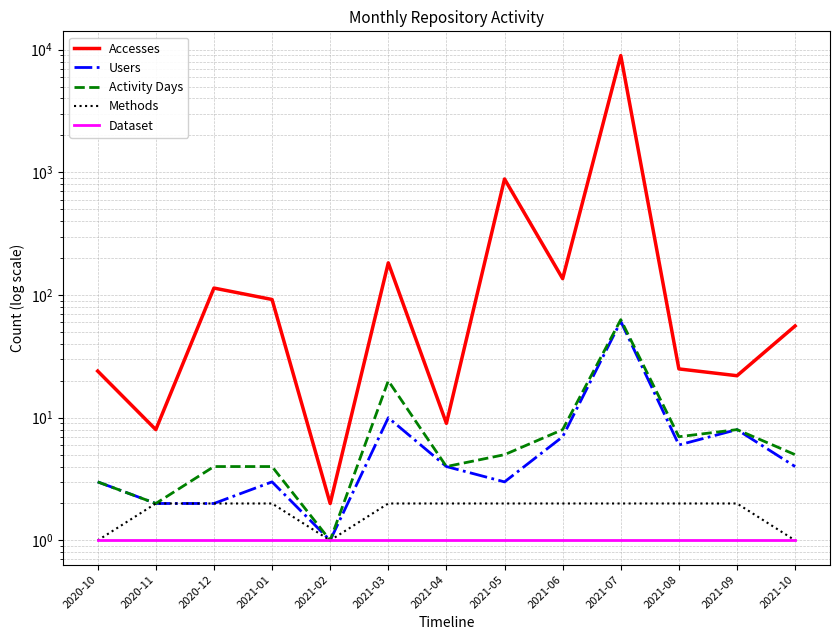

At how many categories does at least one series exceed 284?

2